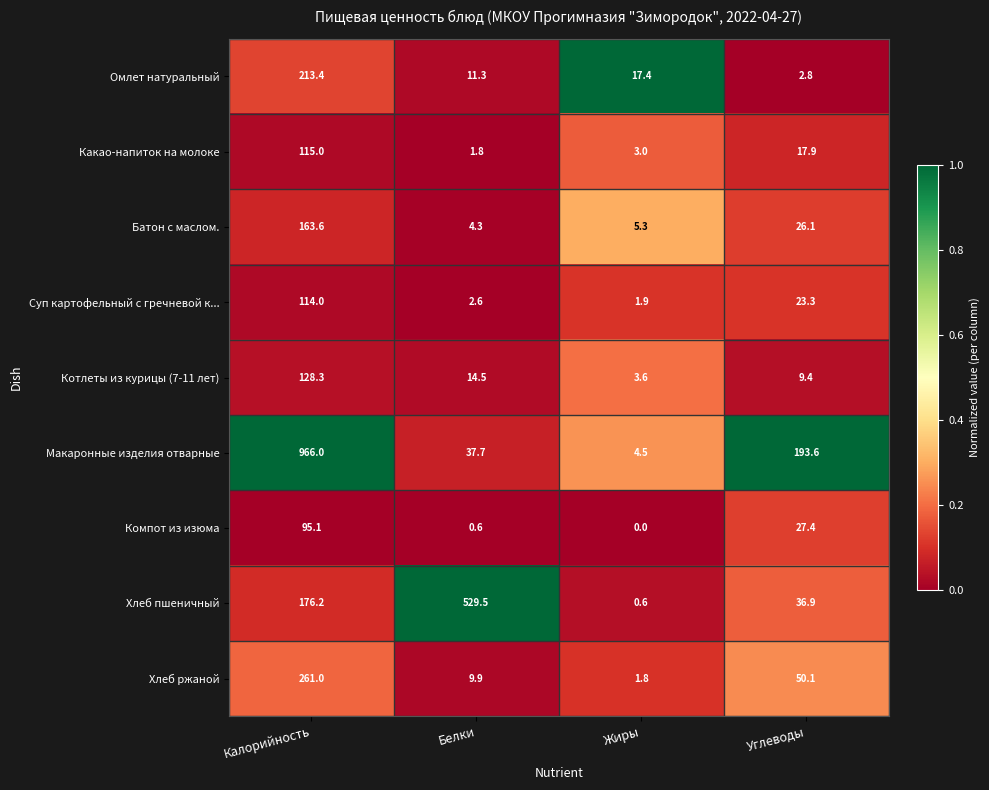

At how many categories does at least one series exceed 0?

4